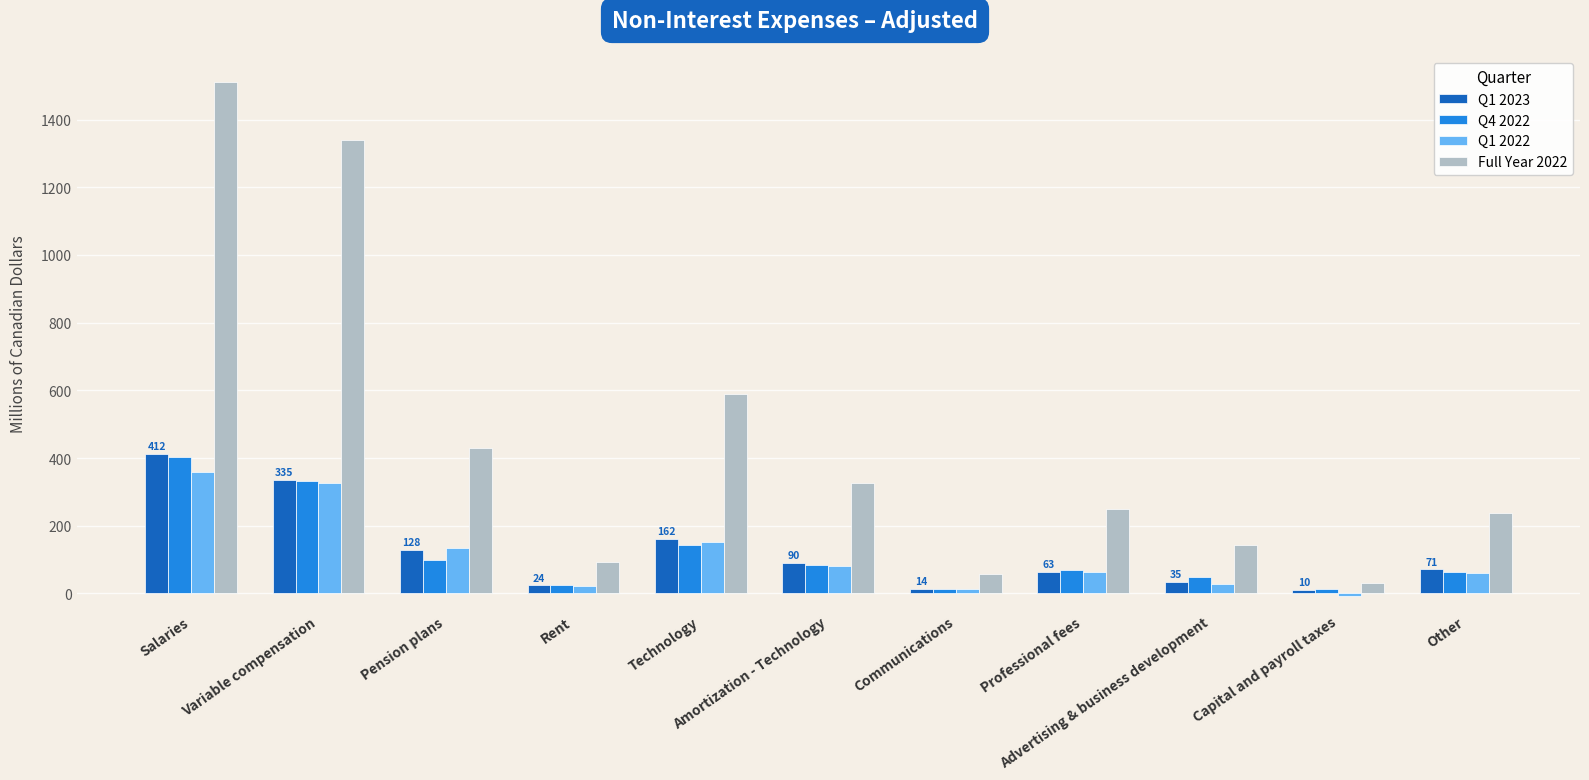

What is the highest value of the Q1 2023 series?

412